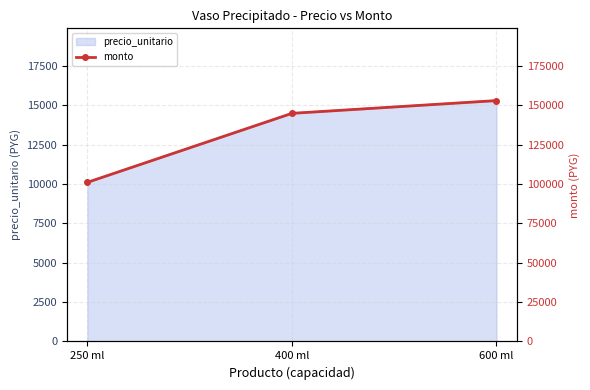

Which has a higher value, 600 ml or 400 ml?

600 ml